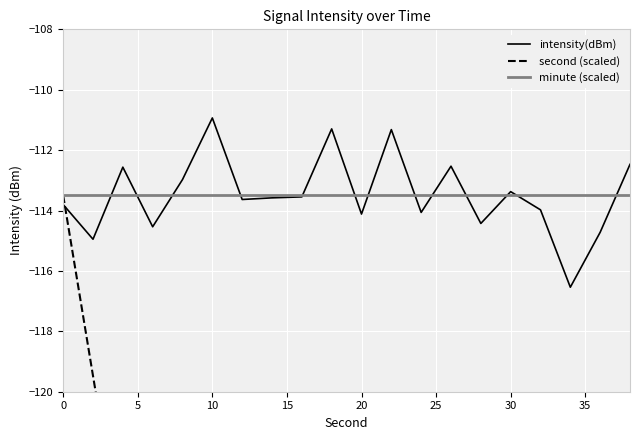

True or false: minute (scaled) has a value of -113.5 at 10.

True